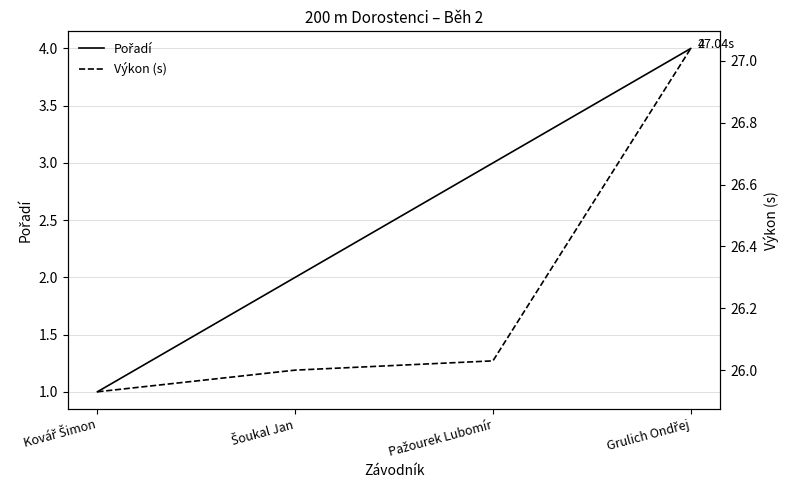

True or false: Výkon (s) has more than 0 interior local peaks.

False